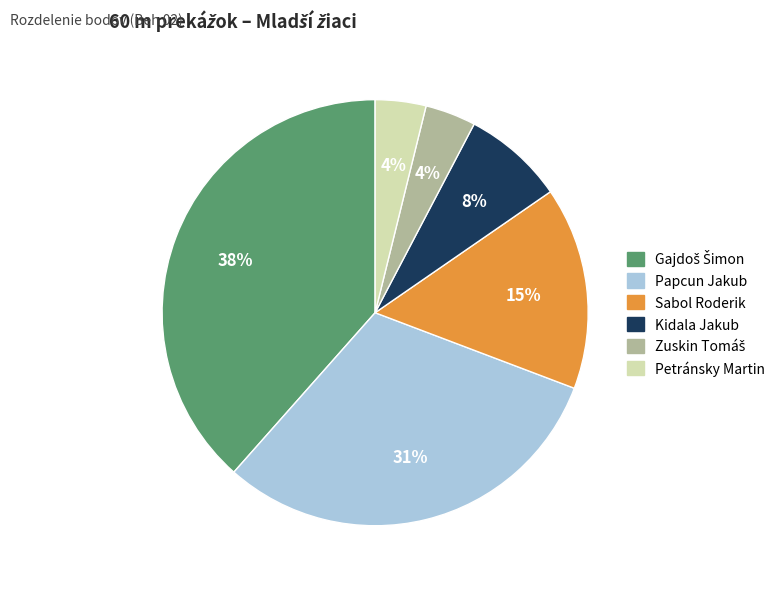

The Sabol Roderik slice represents 1% of the pie. True or false?

False